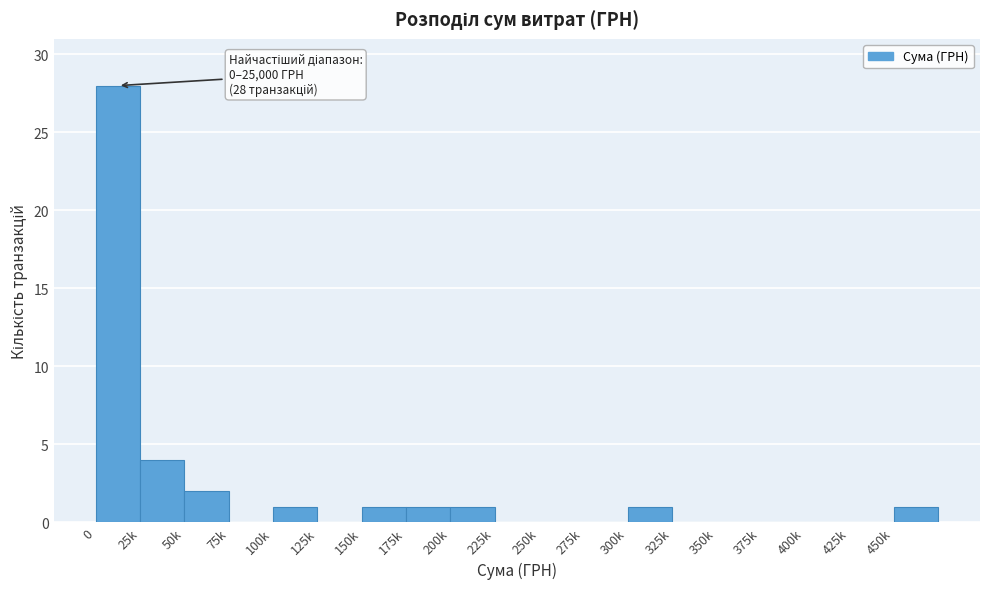

Reading left to right, what are all the values shown in this chart?

0=28	25k=4	50k=2	75k=0	100k=1	125k=0	150k=1	175k=1	200k=1	225k=0	250k=0	275k=0	300k=1	325k=0	350k=0	375k=0	400k=0	425k=0	450k=1